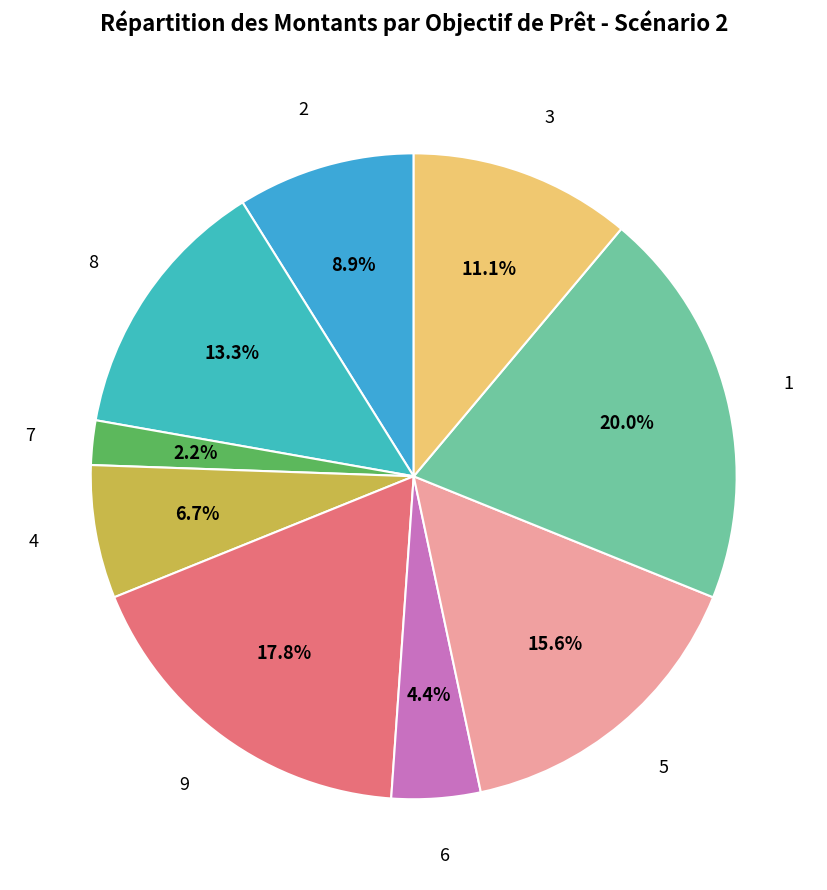

What is the ratio of the value at 8 to the value at 1?

0.7